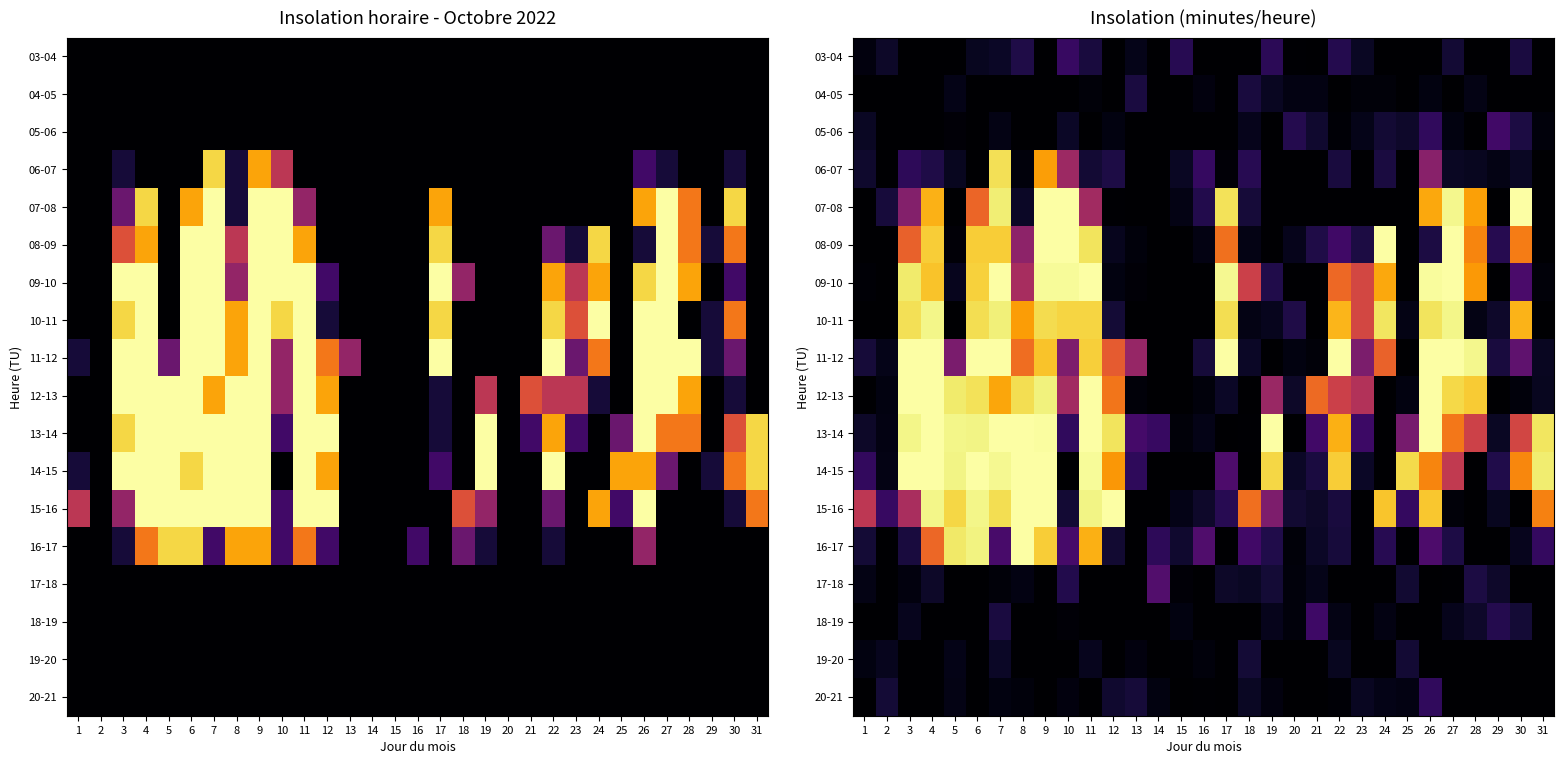

At 24, list the series in order from smallest to largest.

03-04, 07-08, 12-13, 13-14, 14-15, 17-18, 19-20, 04-05, 18-19, 20-21, 05-06, 06-07, 16-17, 11-12, 09-10, 15-16, 10-11, 08-09